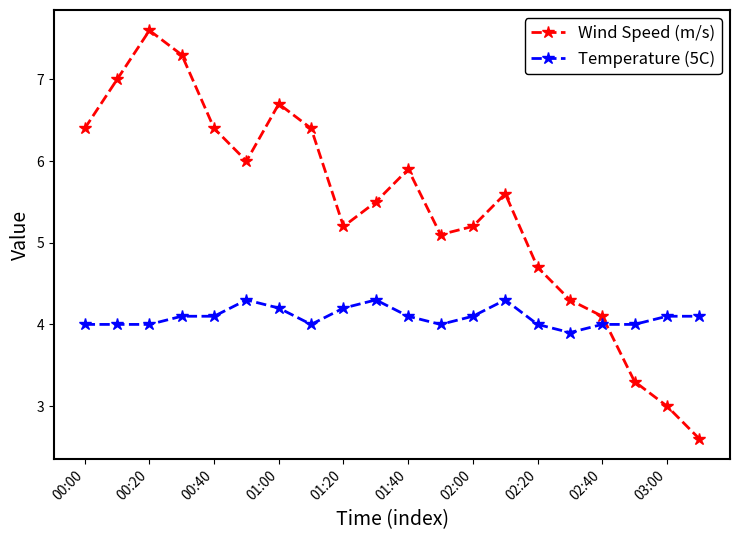

What is the value of the Temperature (5C) point at the 11th from the left?

4.1